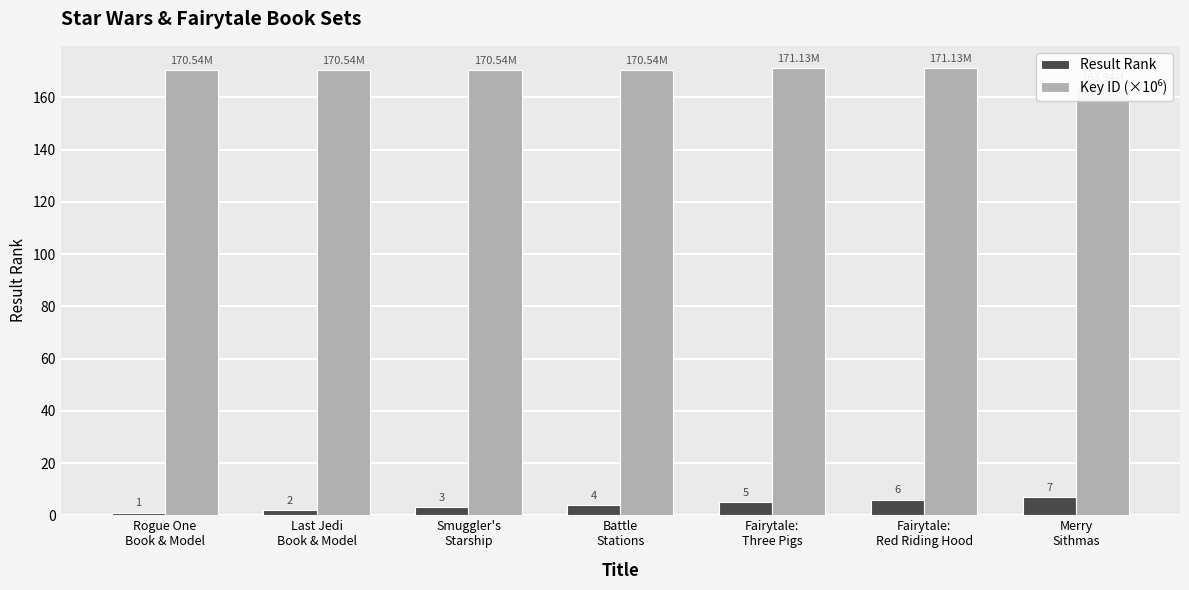

How many groups of bars are there?

7